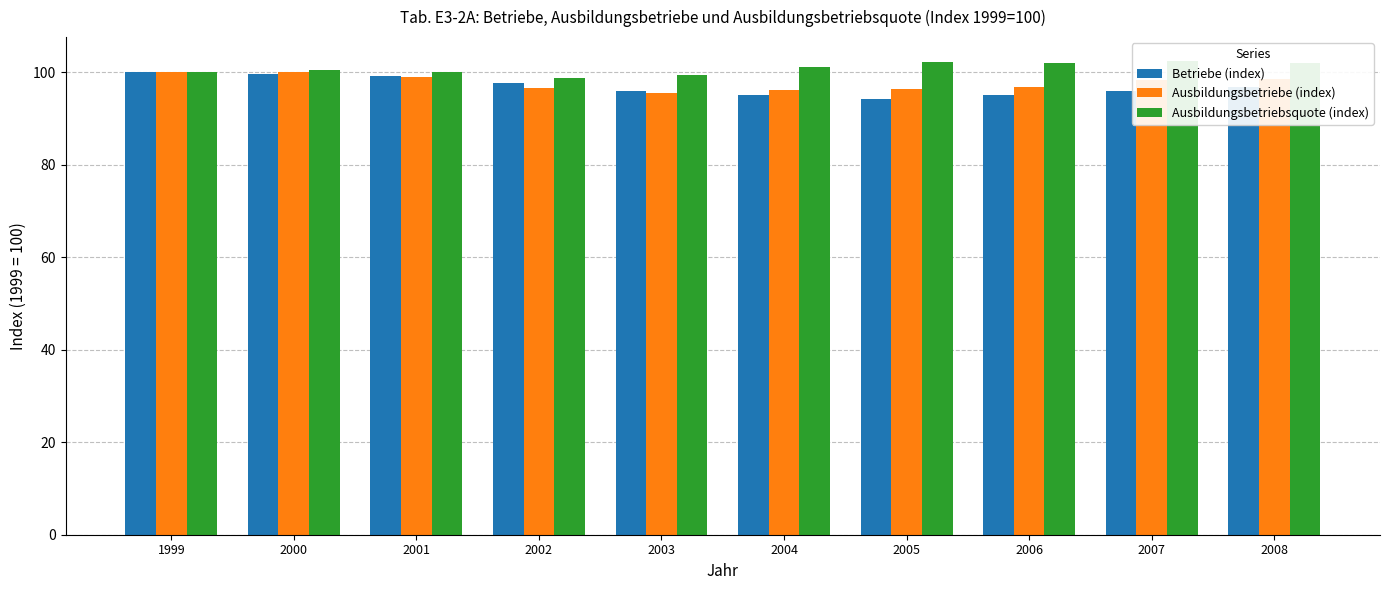

Reading right to left, transcribe all the data shown in this chart.

Betriebe (index): 96.7	95.9	95.0	94.1	95.1	95.9	97.7	99.0	99.5	100.0
Ausbildungsbetriebe (index): 98.6	98.3	96.7	96.2	96.1	95.4	96.5	99.0	100.1	100.0
Ausbildungsbetriebsquote (index): 102.0	102.4	101.9	102.2	101.0	99.4	98.8	100.0	100.5	100.0